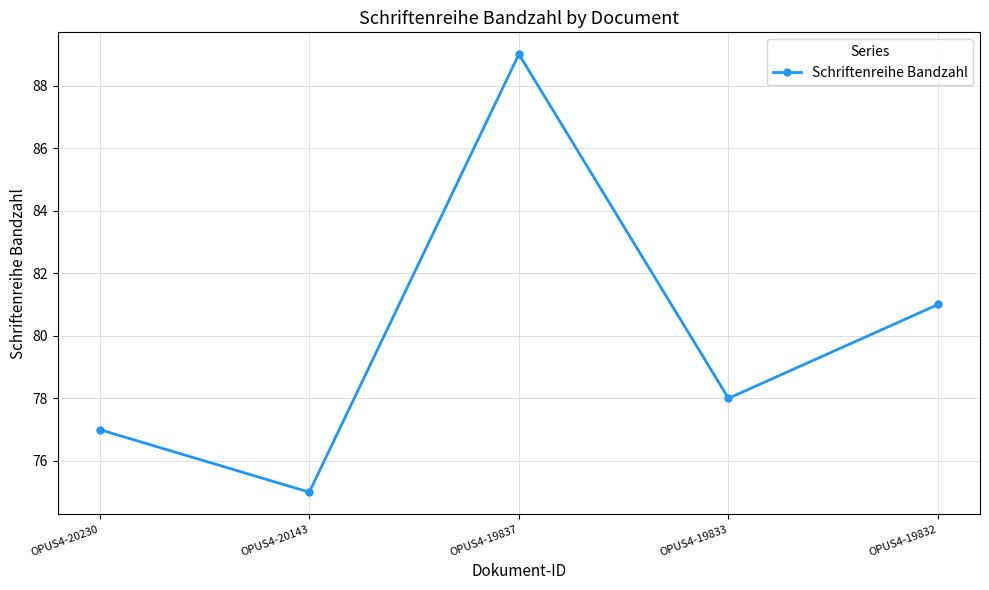

Rank the categories by value from highest to lowest.

OPUS4-19837, OPUS4-19832, OPUS4-19833, OPUS4-20230, OPUS4-20143